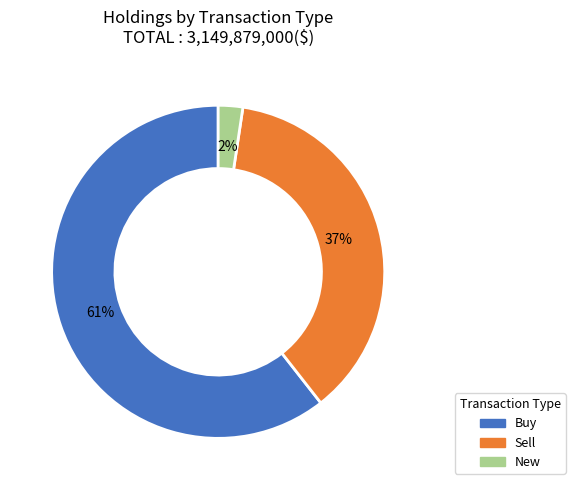

Rank the categories by value from lowest to highest.

New, Sell, Buy